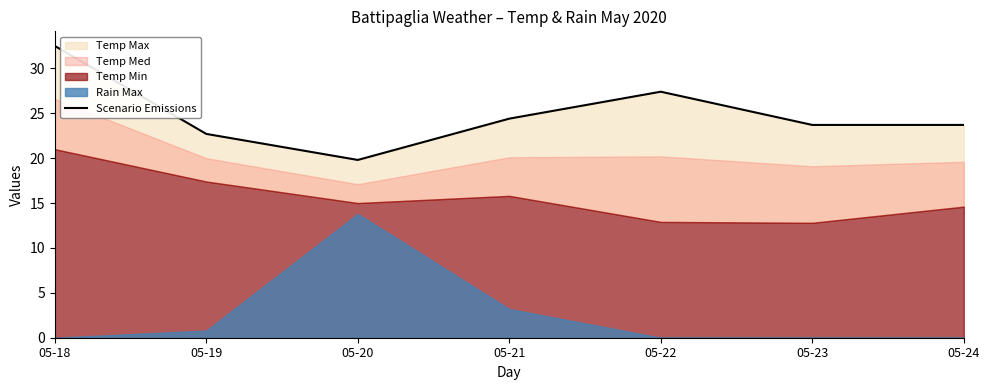

What is the change in value from 05-21 to 05-23?

-0.7